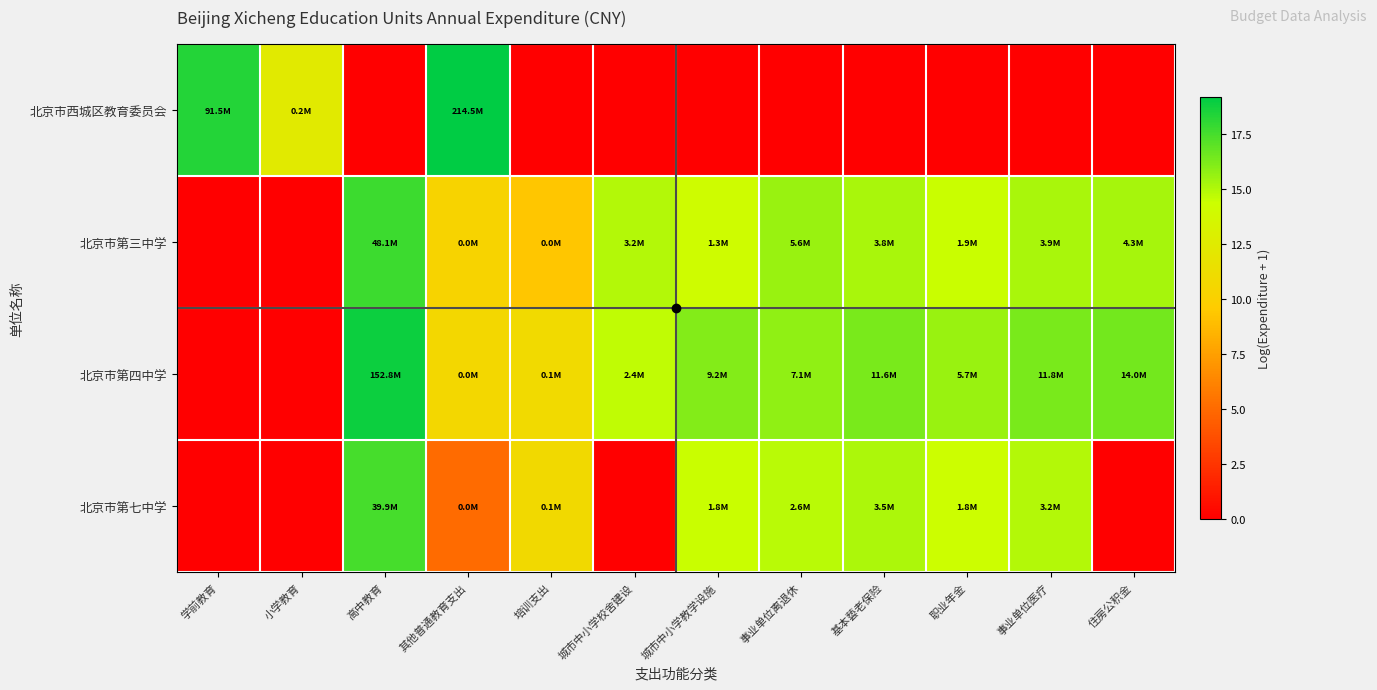

What is the difference between the highest and lowest values at 职业年金?

15.6